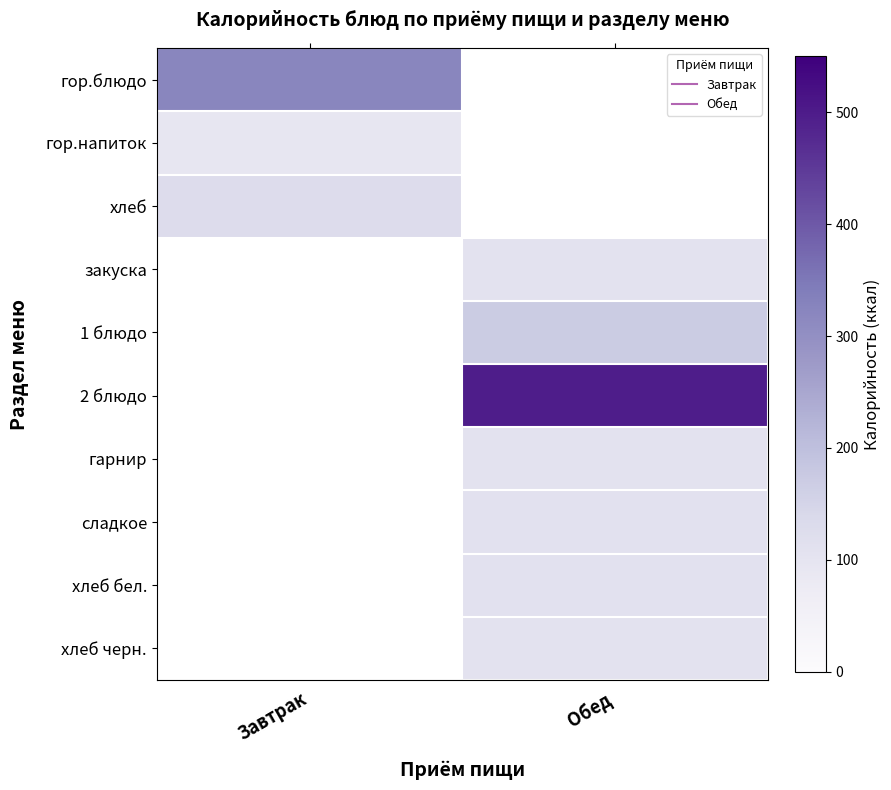

Where is гор.блюдо nearest to the value 321?

Завтрак